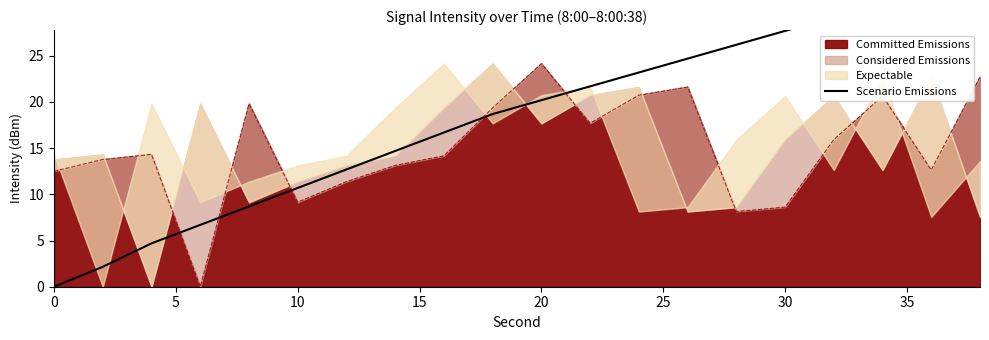

Is it true that the value at 10 is 6.6?

False